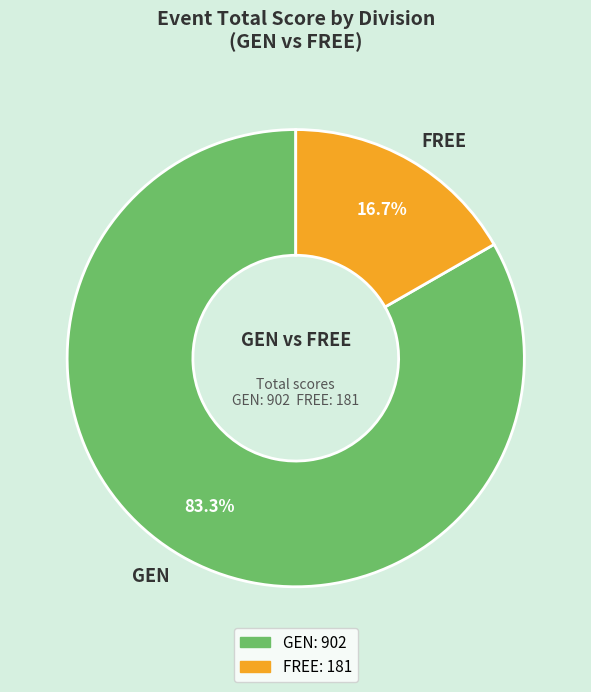

What is the smallest slice in the pie chart?

FREE